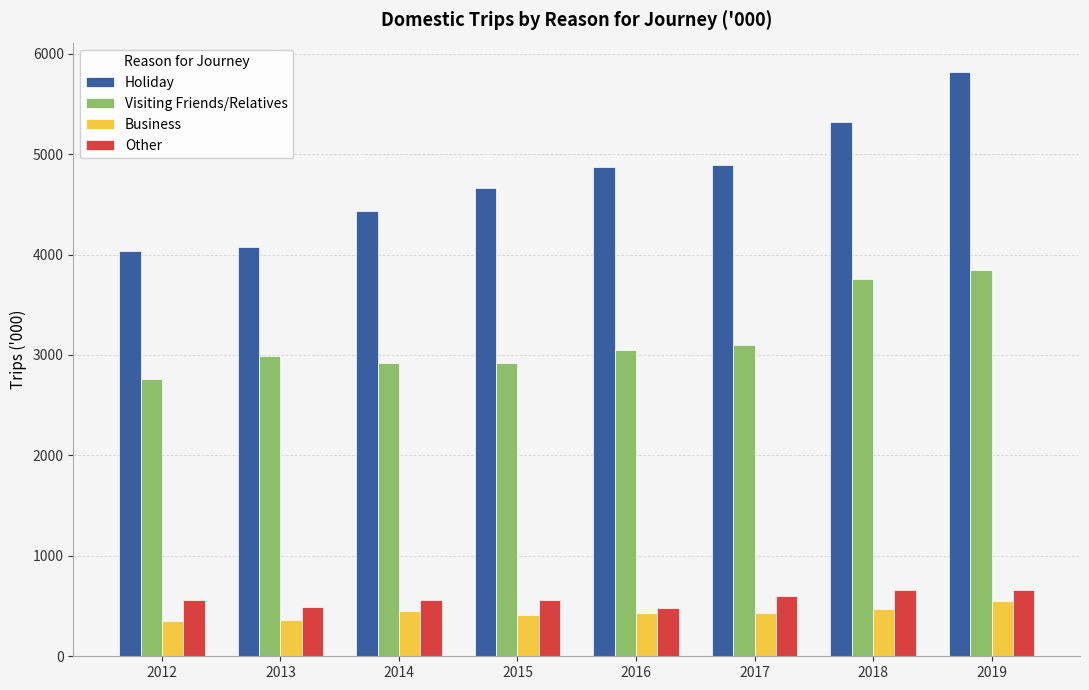

Are the bars horizontal?

No